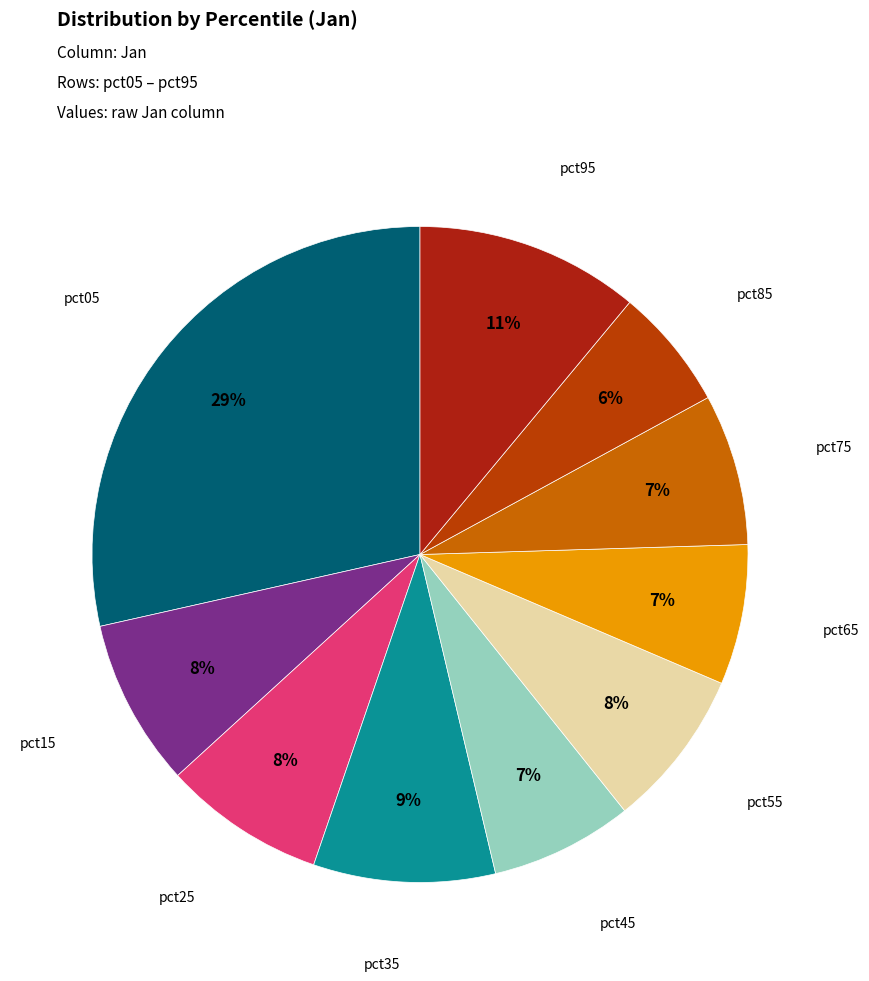

Is the sum of pct65 and pct95 greater than half?

No